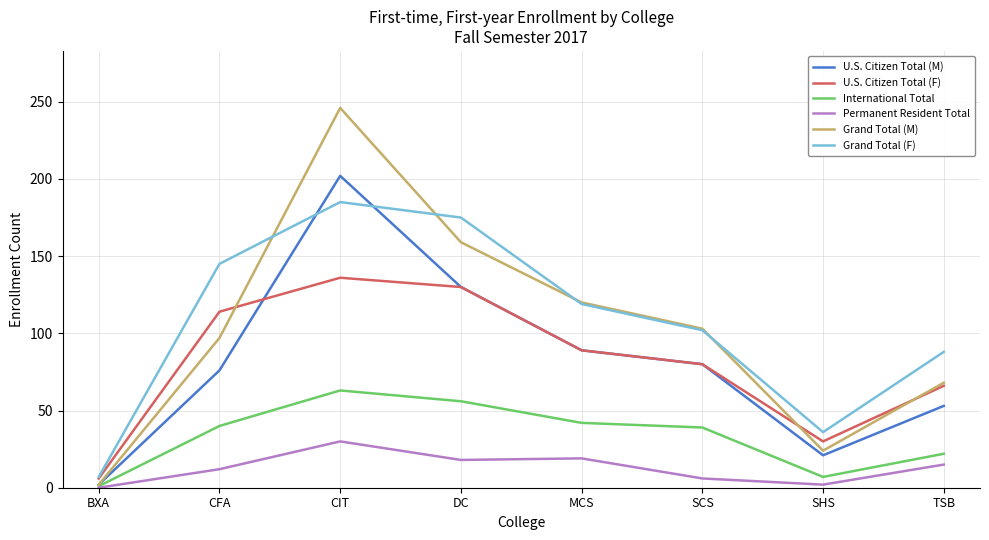

List the labels in order of Grand Total (F) value, largest first.

CIT, DC, CFA, MCS, SCS, TSB, SHS, BXA